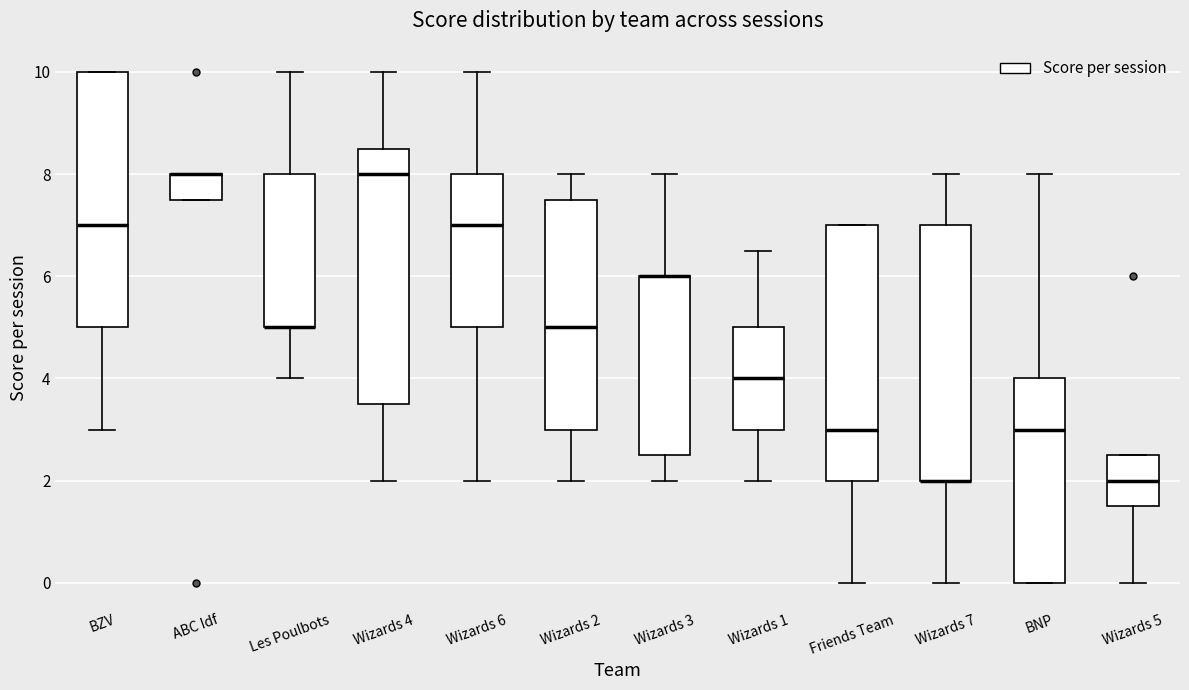

Reading left to right, transcribe this box plot: for each box, give where its median line is, the range the box spans, and where its two whiskers end, as read against the y-axis. The values are not printed on the chart, so give them approximately, as read against the axis.

BZV: median 7.0, box 5.0 to 10.0, whiskers 3.0 to 10.0
ABC Idf: median 8.0 (drawn on the box's upper edge), box 7.6 to 8.0, whiskers 7.6 to 8.0
Les Poulbots: median 5.0 (drawn on the box's lower edge), box 5.0 to 8.0, whiskers 4.0 to 10.0
Wizards 4: median 8.0, box 3.6 to 8.6, whiskers 2.0 to 10.0
Wizards 6: median 7.0, box 5.0 to 8.0, whiskers 2.0 to 10.0
Wizards 2: median 5.0, box 3.0 to 7.6, whiskers 2.0 to 8.0
Wizards 3: median 6.0 (drawn on the box's upper edge), box 2.6 to 6.0, whiskers 2.0 to 8.0
Wizards 1: median 4.0, box 3.0 to 5.0, whiskers 2.0 to 6.6
Friends Team: median 3.0, box 2.0 to 7.0, whiskers 0.0 to 7.0
Wizards 7: median 2.0 (drawn on the box's lower edge), box 2.0 to 7.0, whiskers 0.0 to 8.0
BNP: median 3.0, box 0.0 to 4.0, whiskers 0.0 to 8.0
Wizards 5: median 2.0, box 1.6 to 2.6, whiskers 0.0 to 2.6